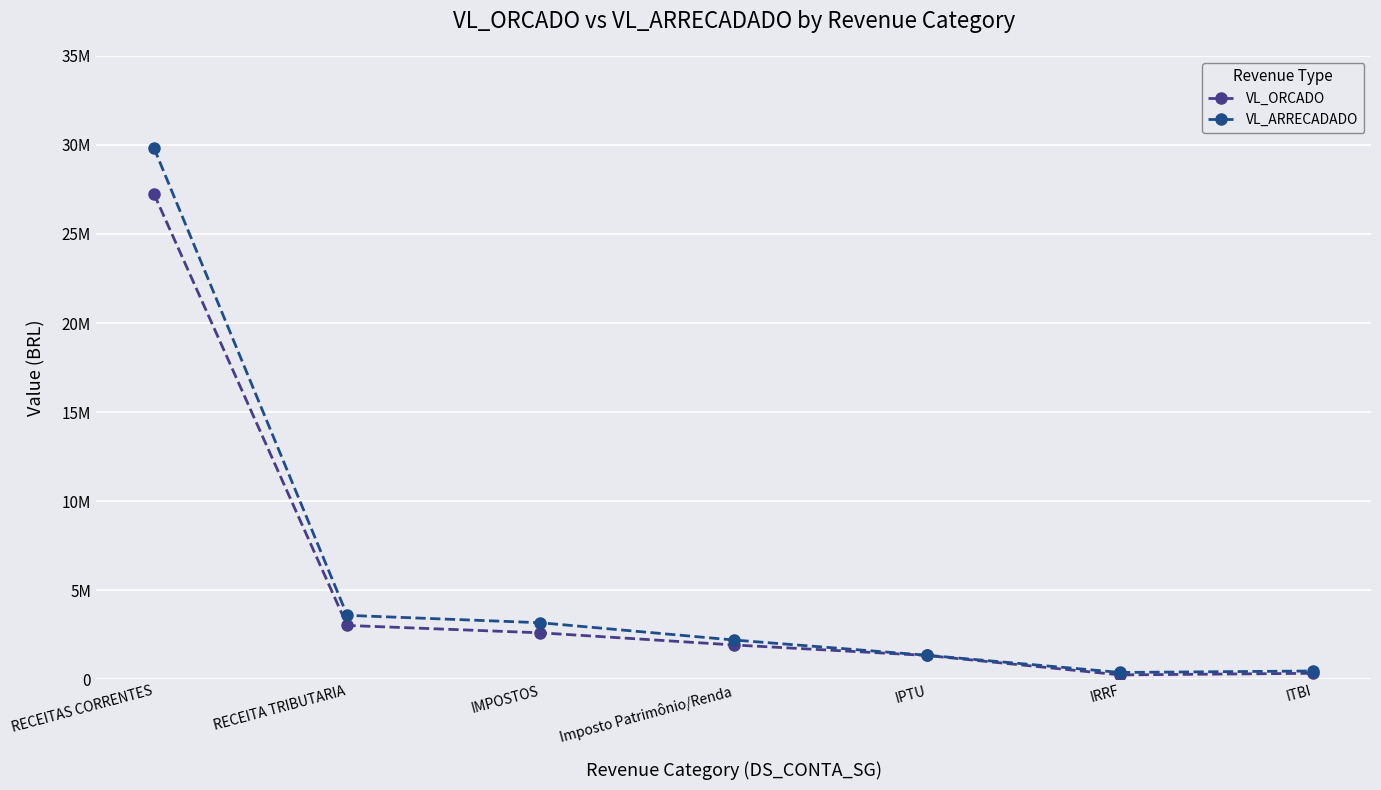

At which label is VL_ARRECADADO closest to 15109923?

RECEITA TRIBUTARIA